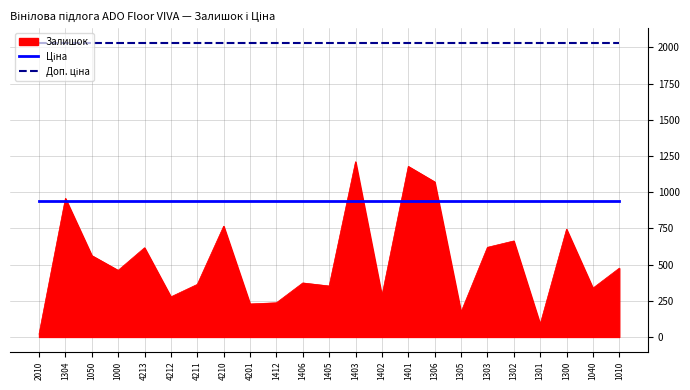

What is the average value of the Доп. ціна series?

2030.5